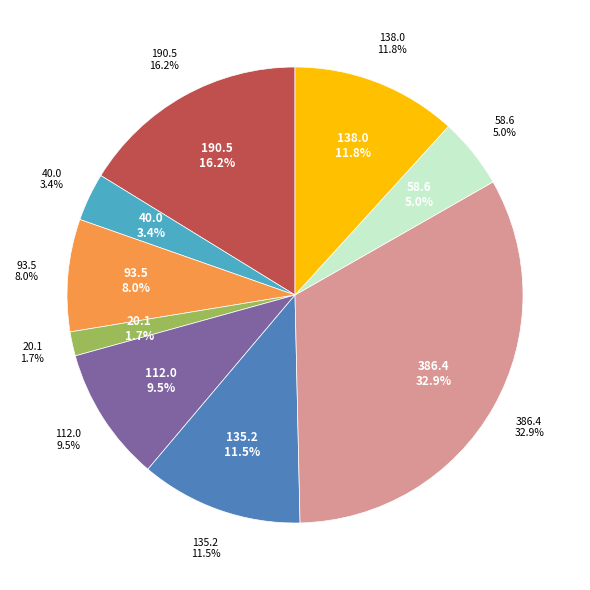

Is there a majority slice in this chart?

No